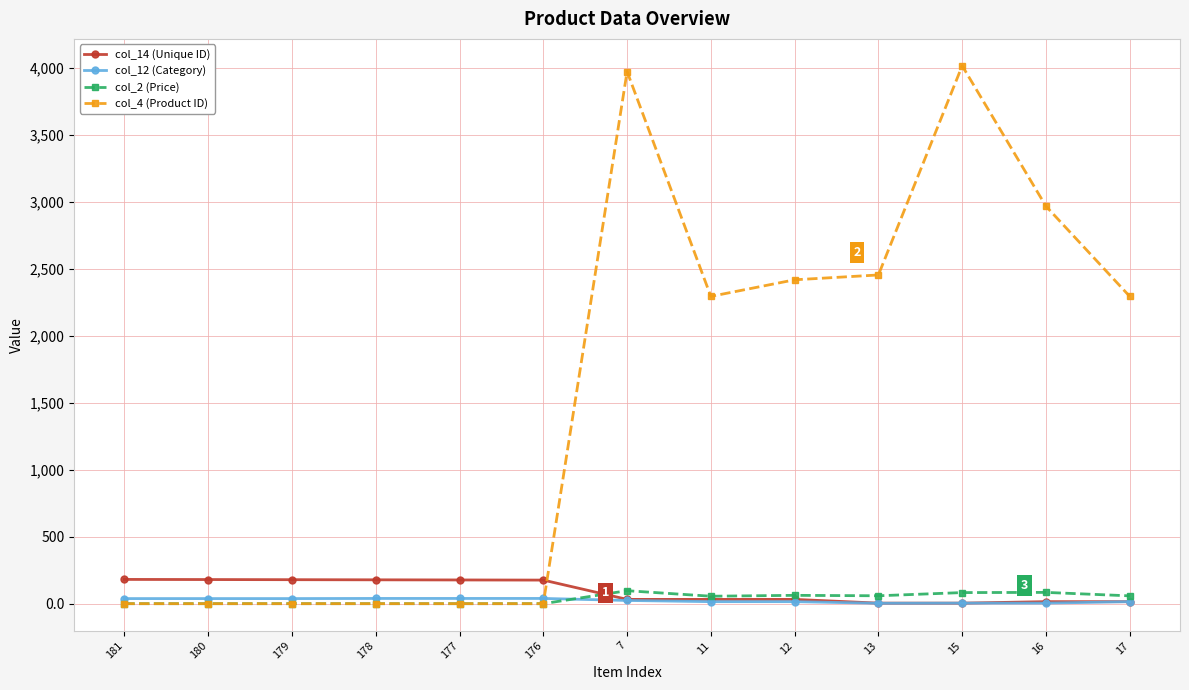

How many values in the col_2 (Price) series are below 55?

6